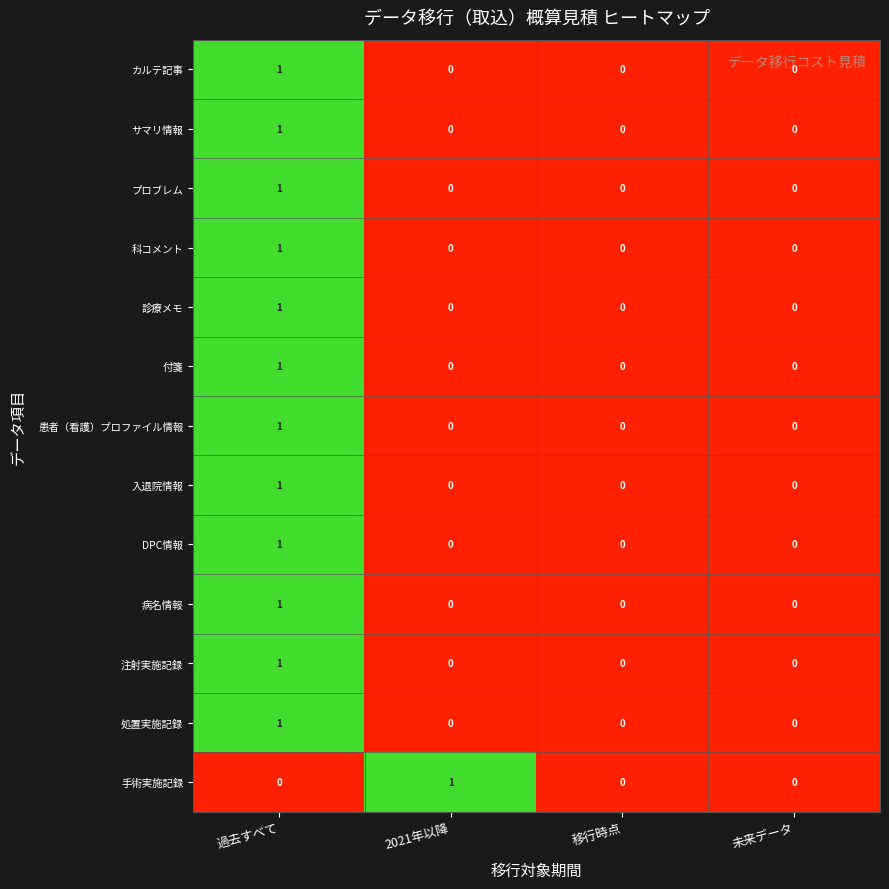

The 処置実施記録 series shows 1 at 過去すべて. True or false?

True